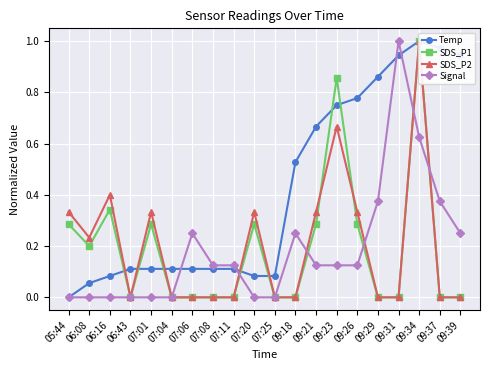

In Signal, how many points are higher than both neighbors (excluding endpoints)?

3